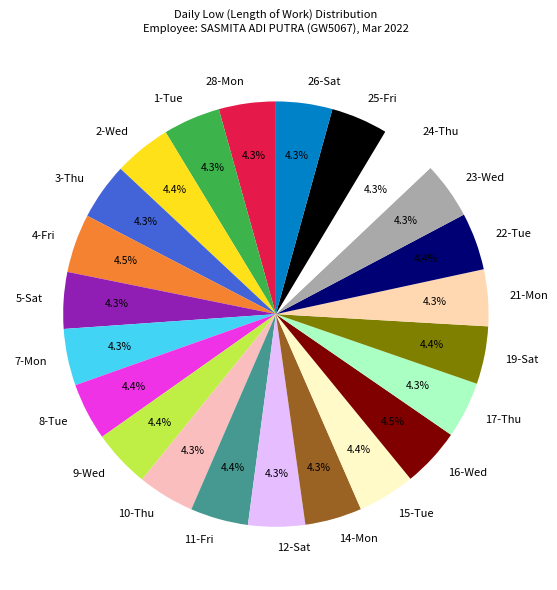

What percentage is the 21-Mon slice, to the nearest percent?

4%